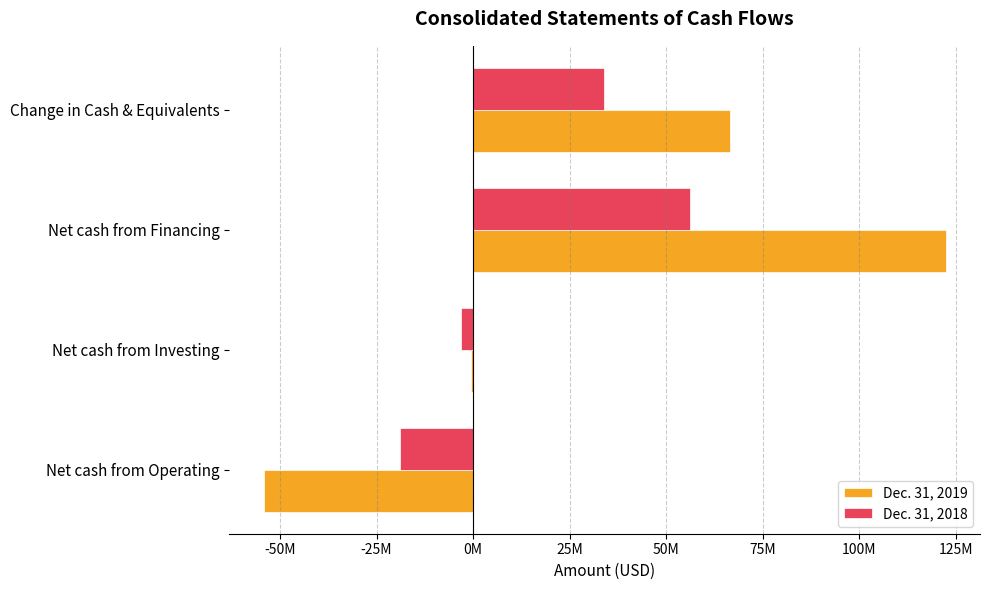

At how many categories does at least one series exceed 74555050?

1